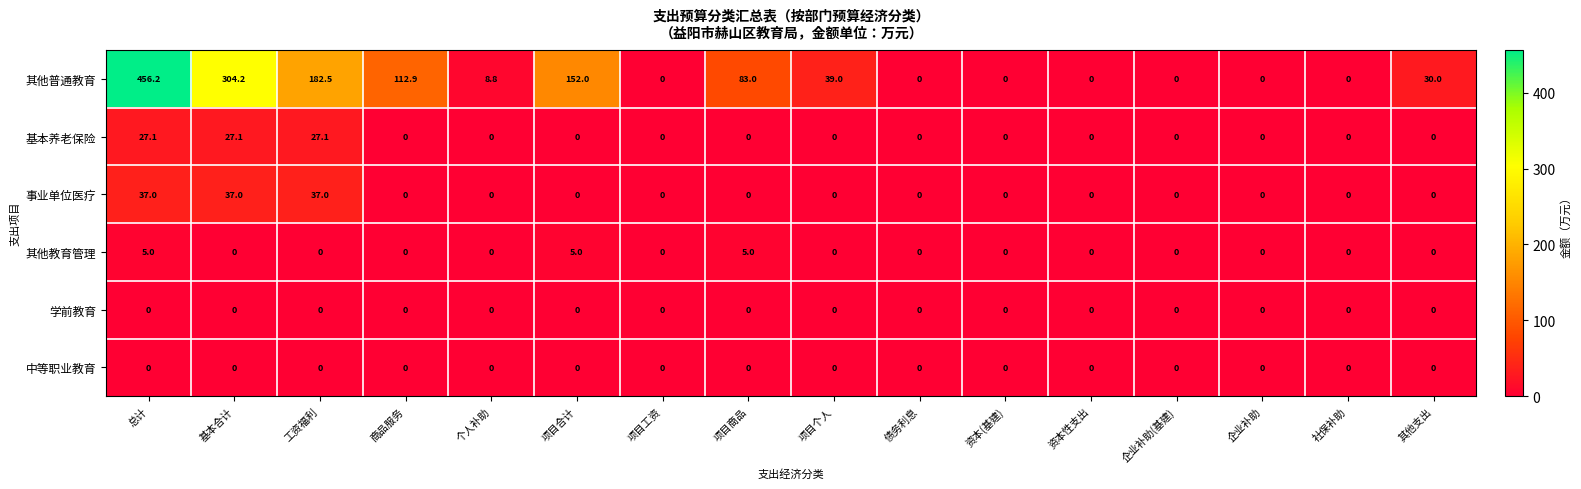

What is the maximum value shown in the chart?

456.2